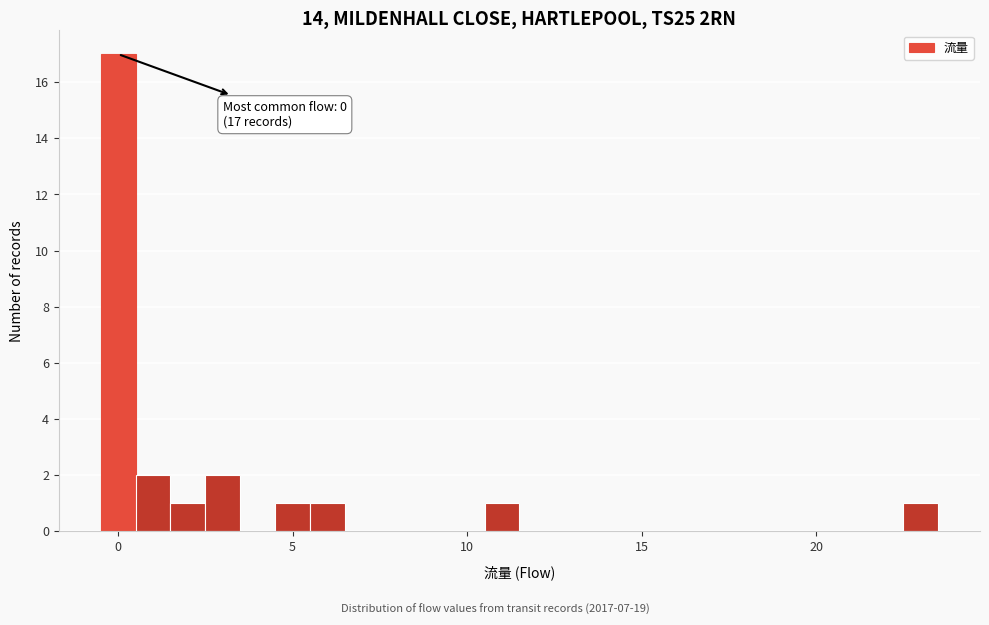

Around what value on the x-axis is the tallest bar? Give the approximate position of its centre, as read against the axis.

0.0